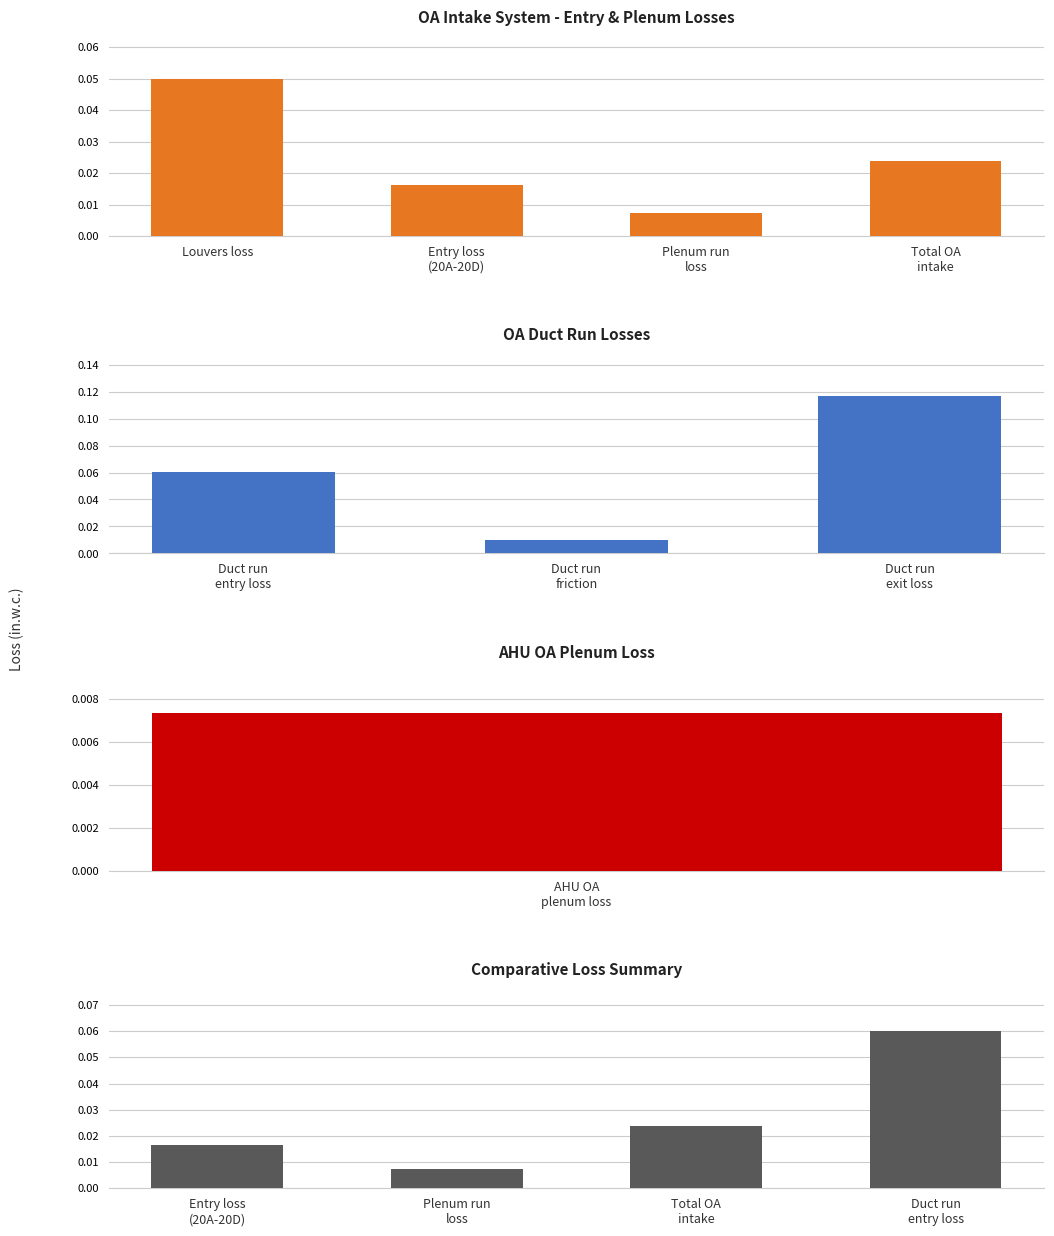

Between Louvers loss and Plenum run loss, which is larger?

Louvers loss